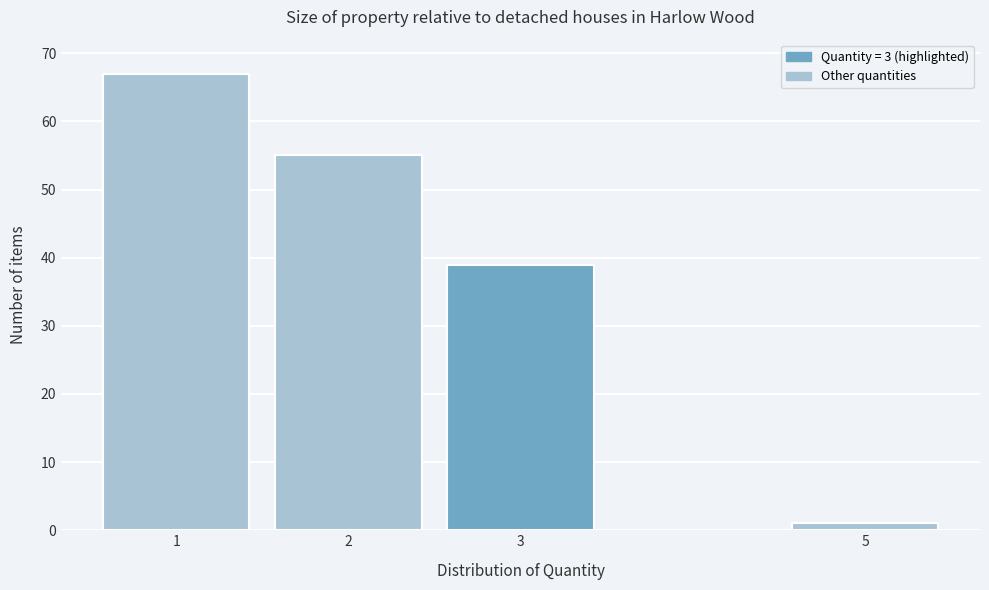

Reading left to right, what are all the values shown in this chart?

67	55	39	1